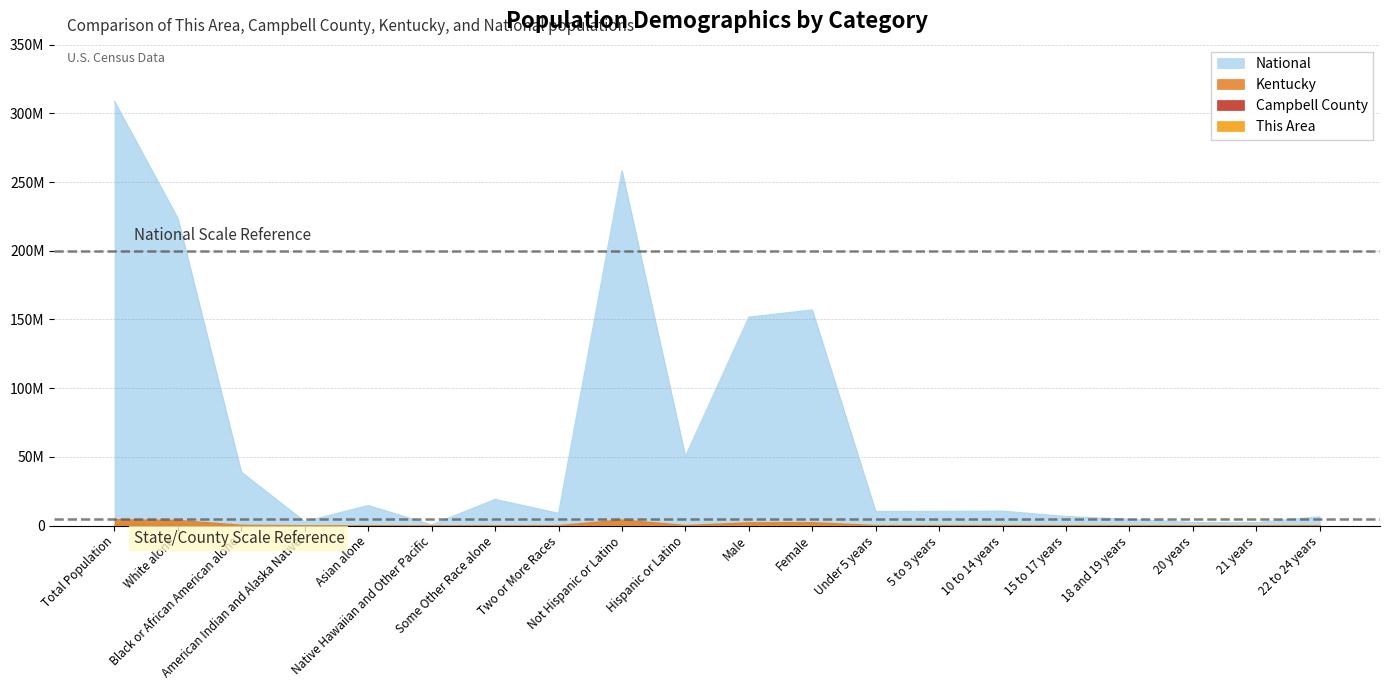

What position from the right is Not Hispanic or Latino?

12